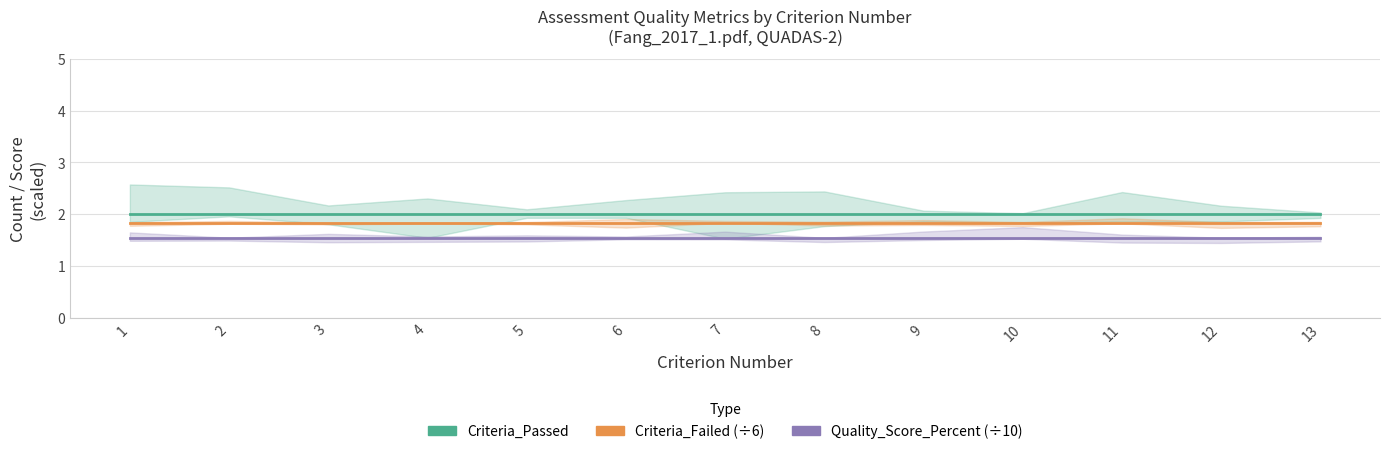

At how many categories does at least one series exceed 1?

13